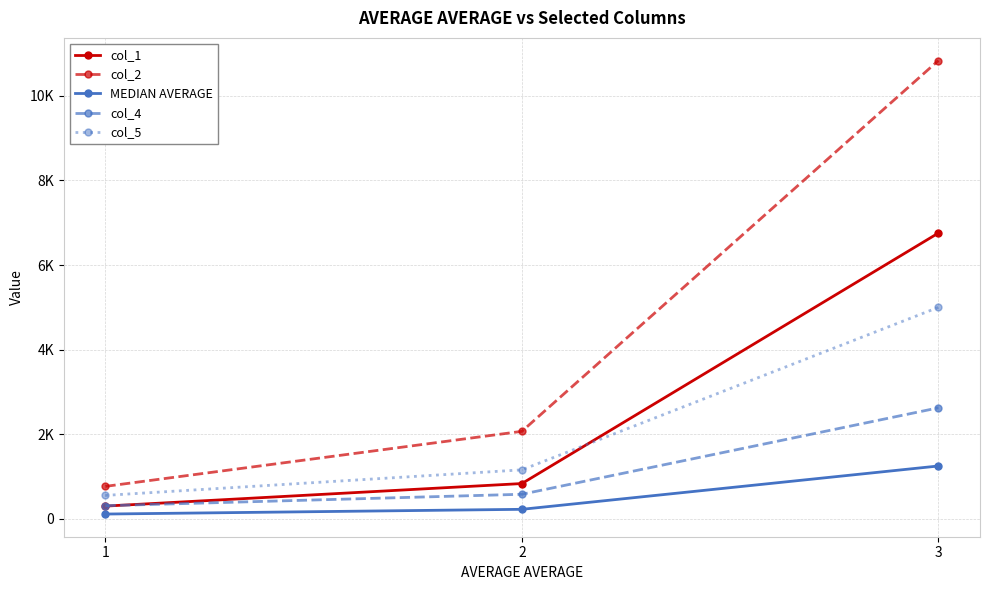

Rank the series by their maximum value, from lowest to highest.

MEDIAN AVERAGE, col_4, col_5, col_1, col_2